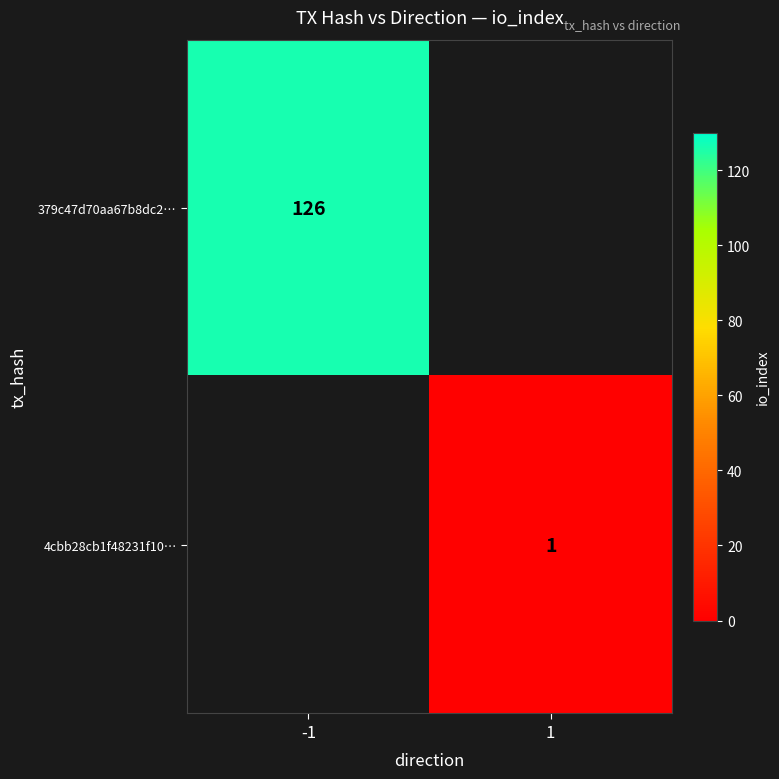

True or false: 4cbb28cb1f48231f10… has a value of 0 at 1.

False